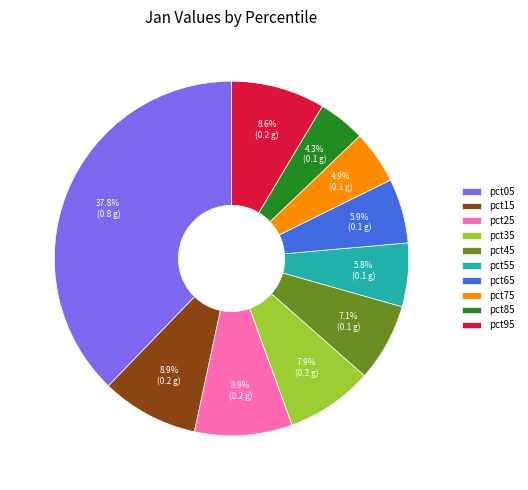

What percentage do pct95 and pct85 together represent?

12.9%